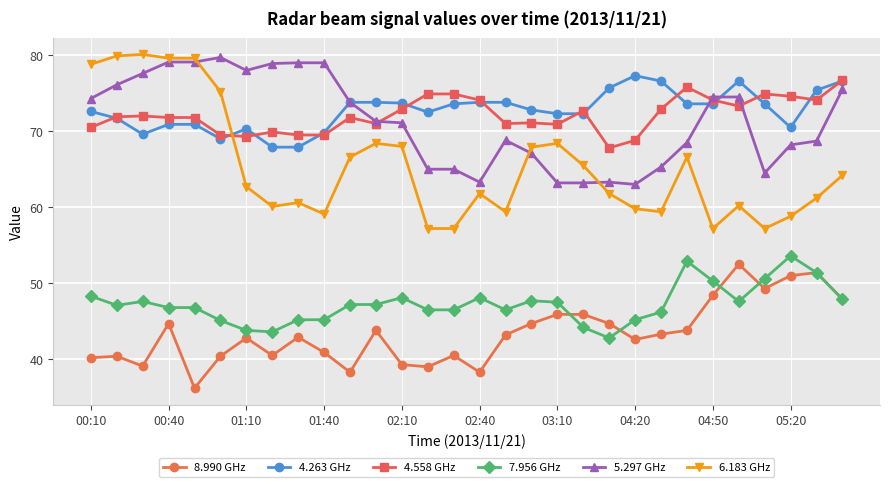

True or false: 4.558 GHz and 8.990 GHz cross at least once.

False